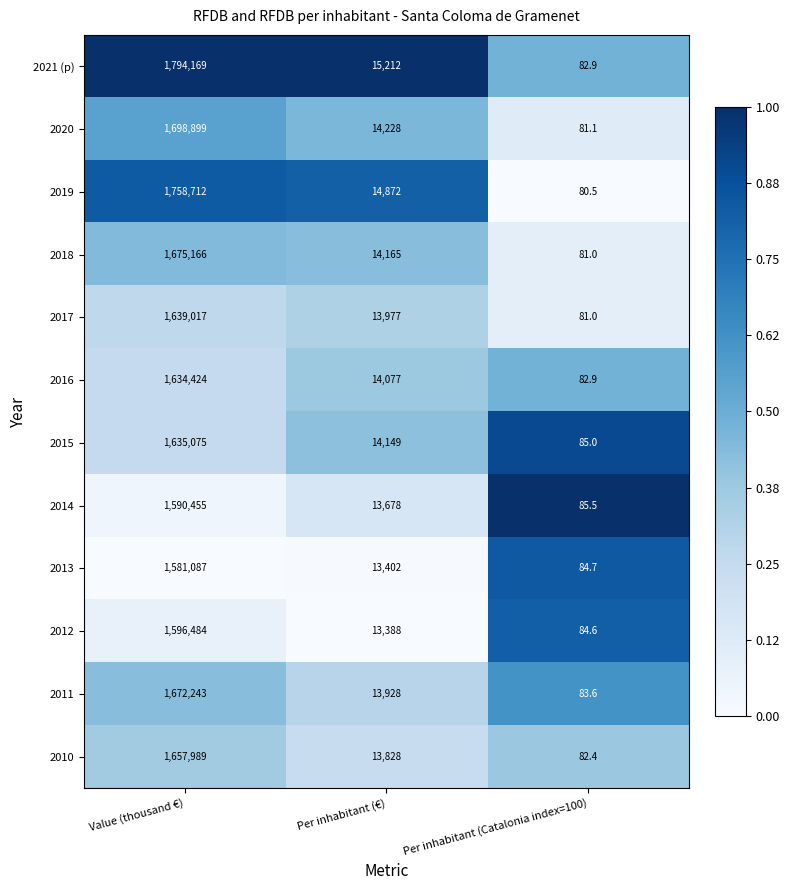

Where is 2010 nearest to the value 829035?

Per inhabitant (€)